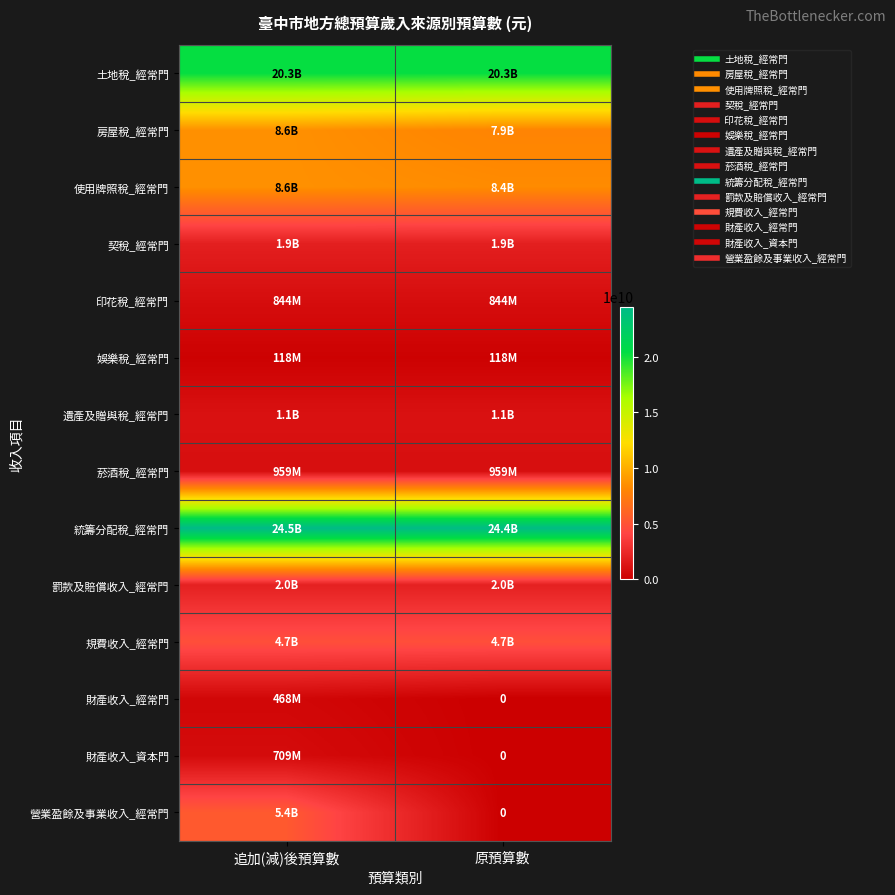

How many 使用牌照稅_經常門 values are between 8356012000 and 8606012000?

2